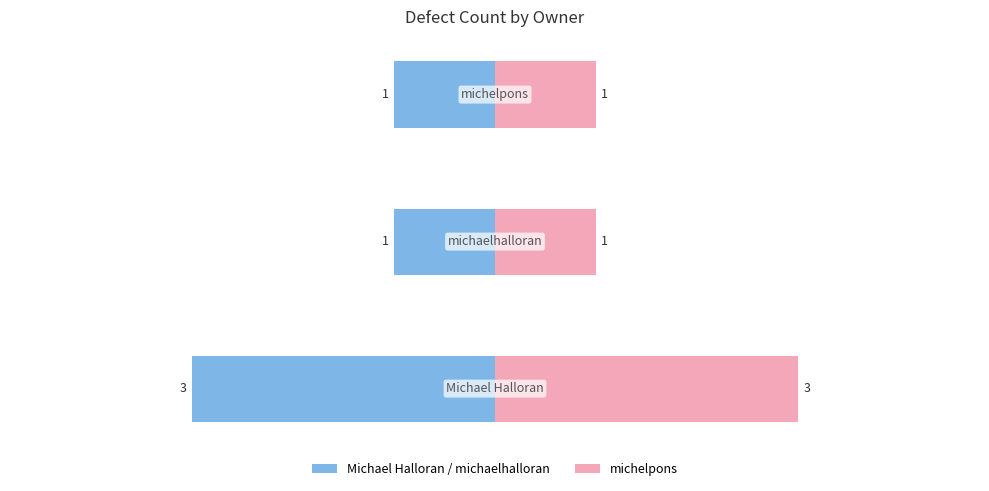

Which series has the widest spread of values?

Michael Halloran